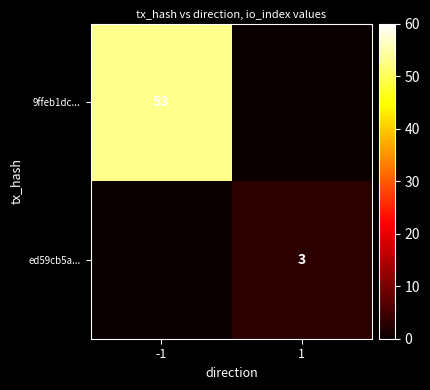

The ed59cb5a... series shows 1 at 1. True or false?

False